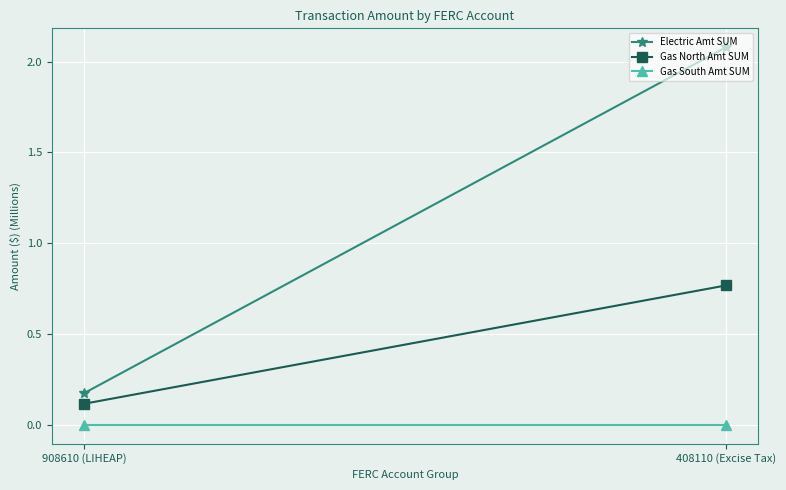

The Gas North Amt SUM series shows 0.0 at 908610 (LIHEAP). True or false?

False